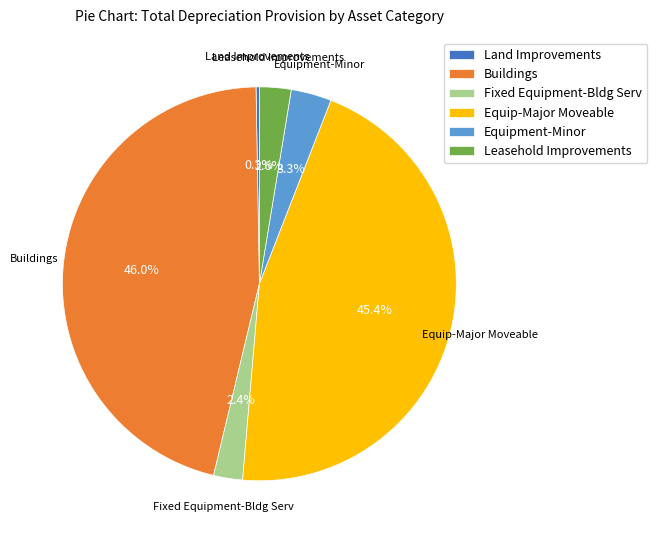

Which category has the biggest portion of the pie?

Buildings